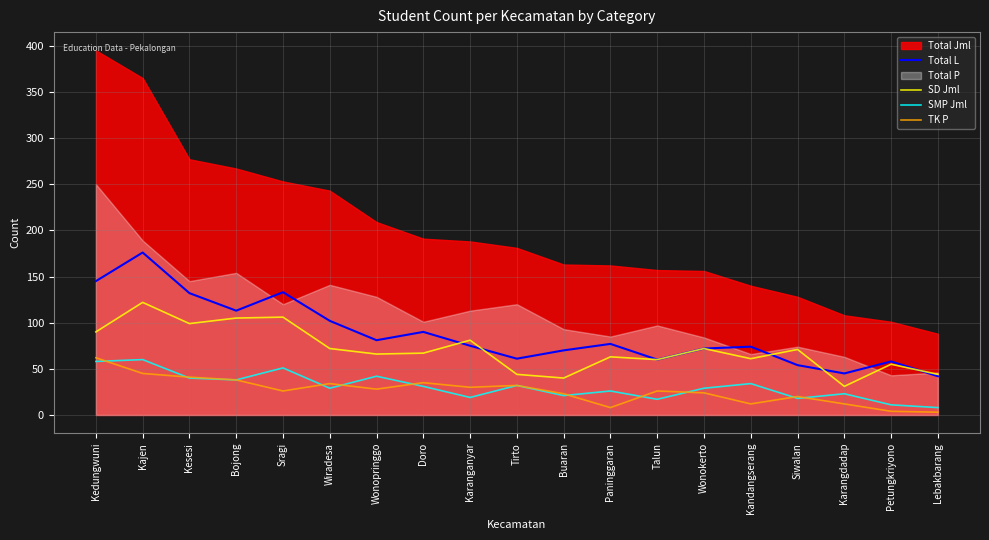

At which category does SMP Jml reach its first local peak?

Kajen